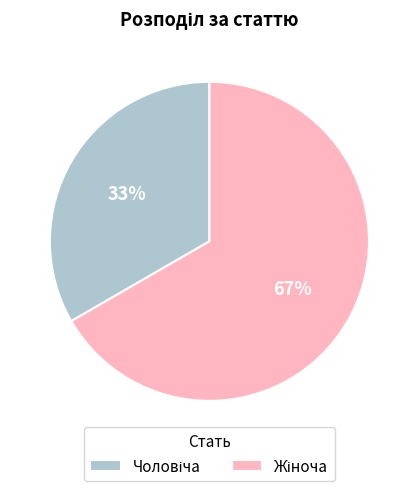

To the nearest percent, what is the average slice percentage?

50%